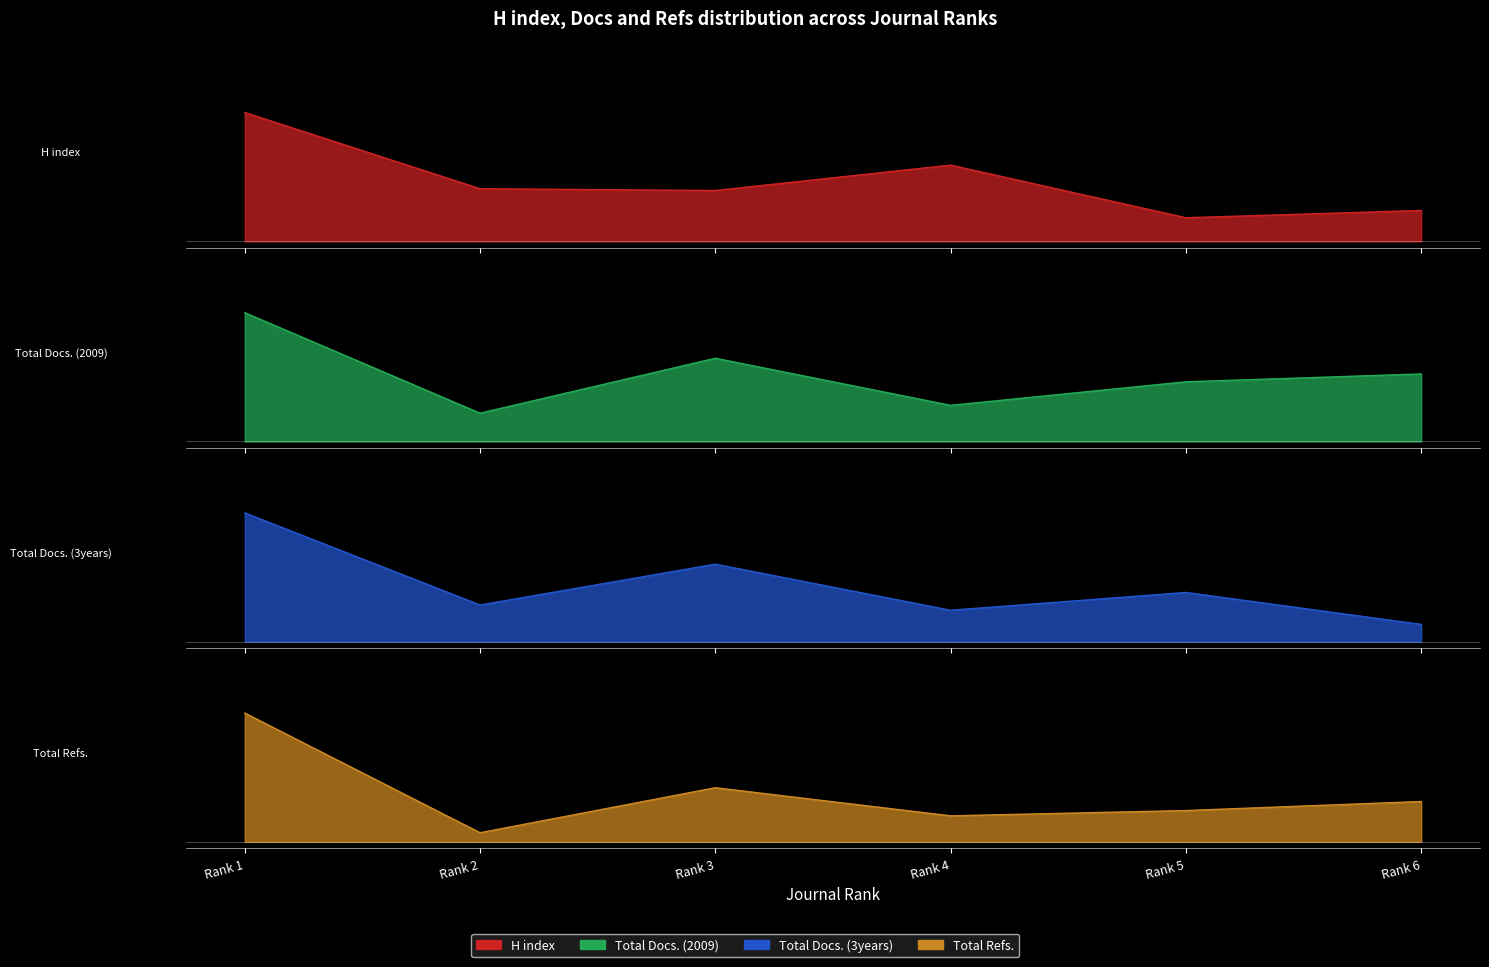

At how many categories does at least one series exceed 0?

6